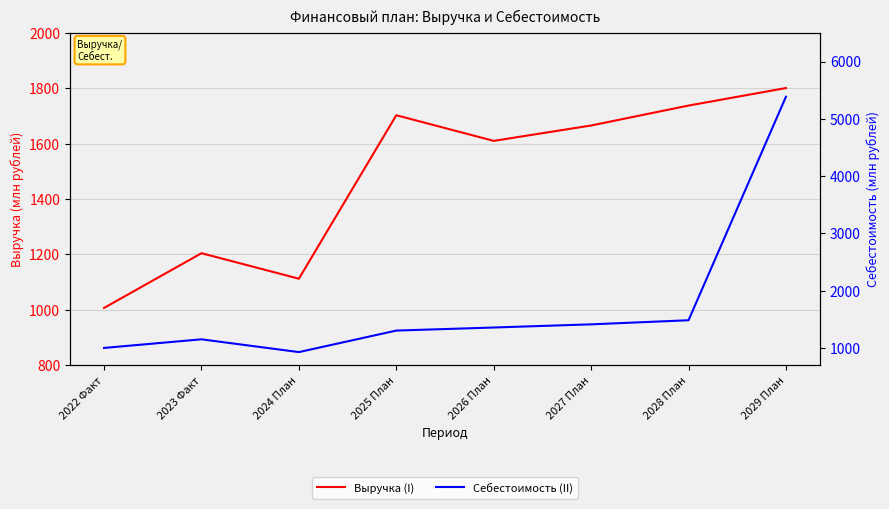

What are all the series names shown in the legend?

Выручка (I), Себестоимость (II)